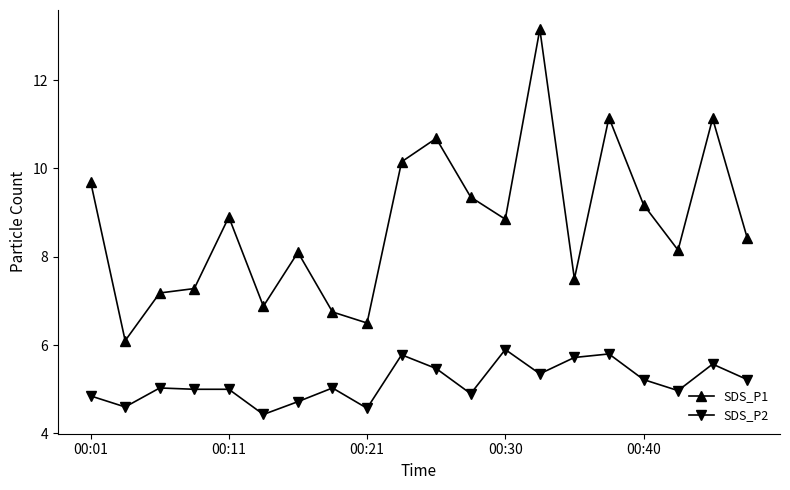

At how many categories does at least one series exceed 11?

3